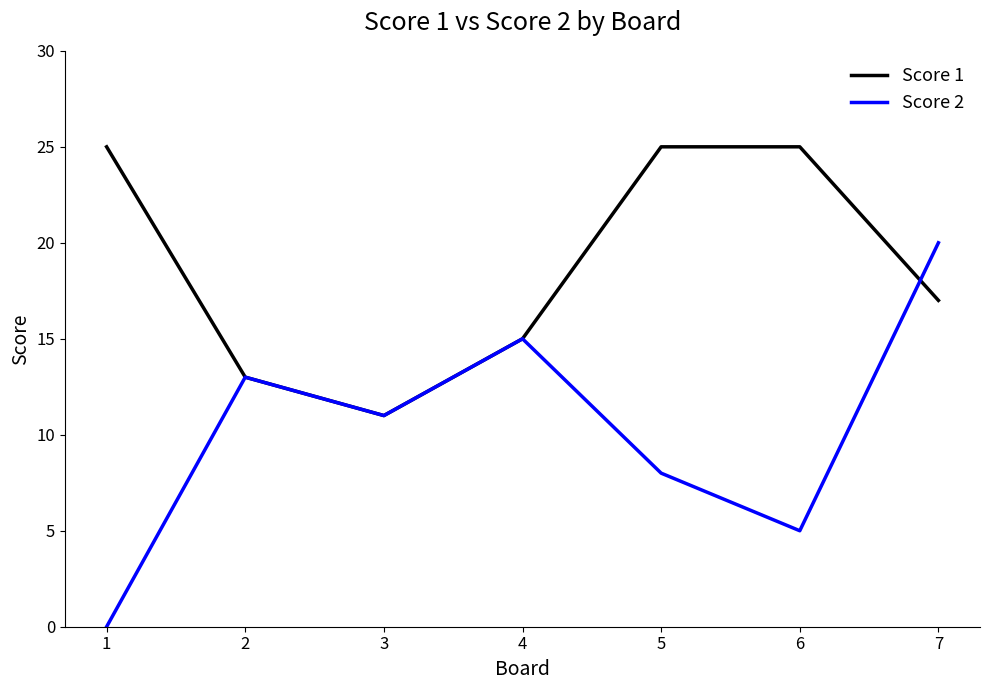

The value of Score 2 at 1 is -10. True or false?

False